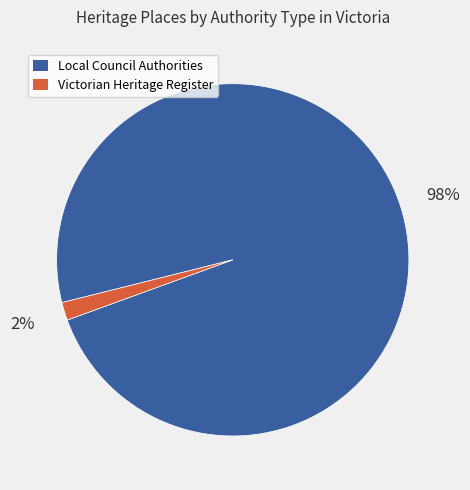

Combined, do Local Council Authorities and Victorian Heritage Register account for over 50%?

Yes